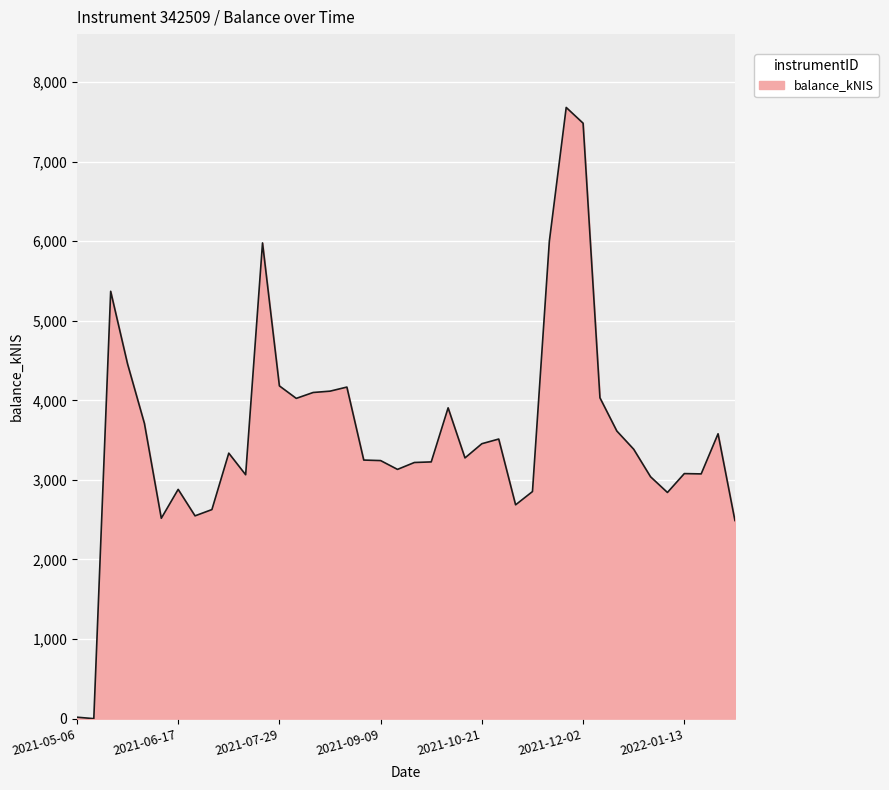

What is the difference between the maximum and minimum values?

7680.7